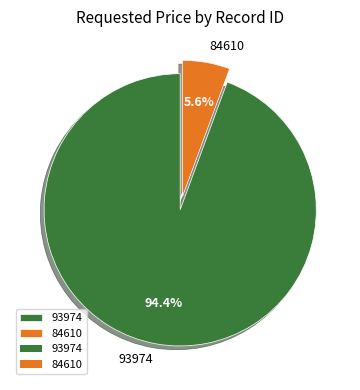

Is there a majority slice in this chart?

Yes